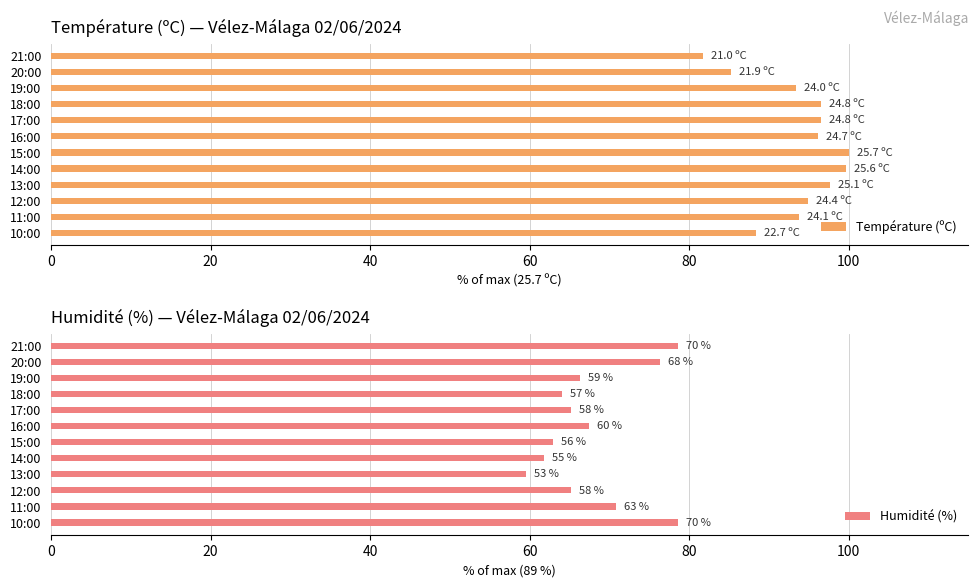

The value of Température (ºC) at 17:00 is 96.5. True or false?

True